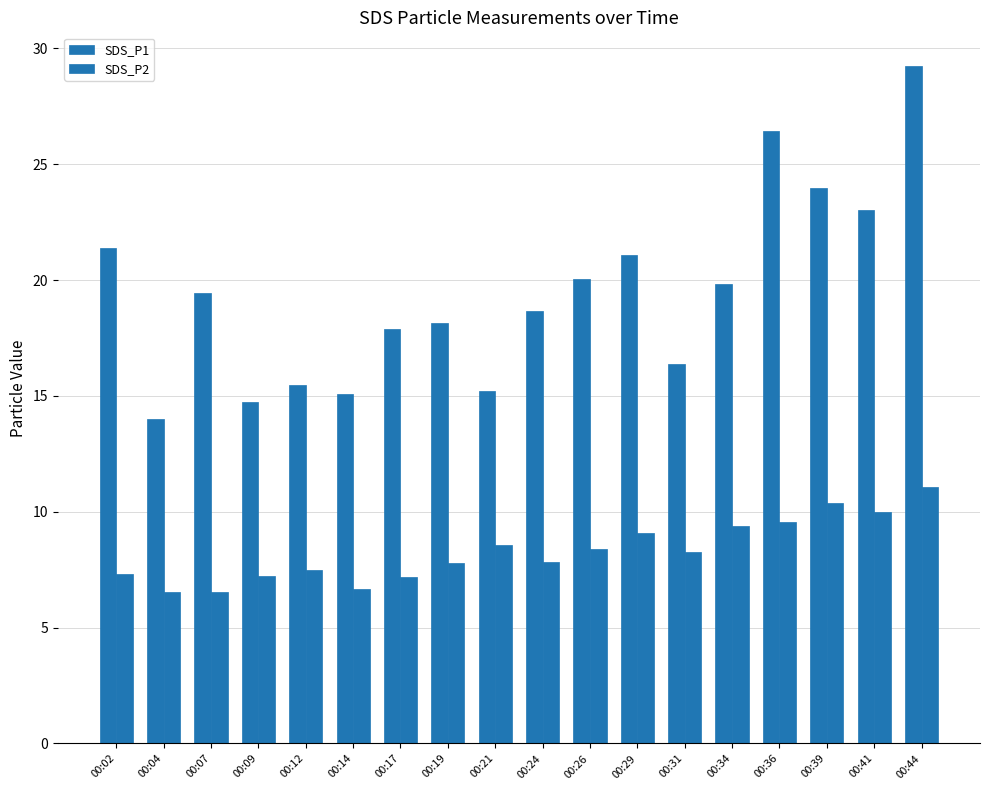

Count the number of categories in the chart.

18